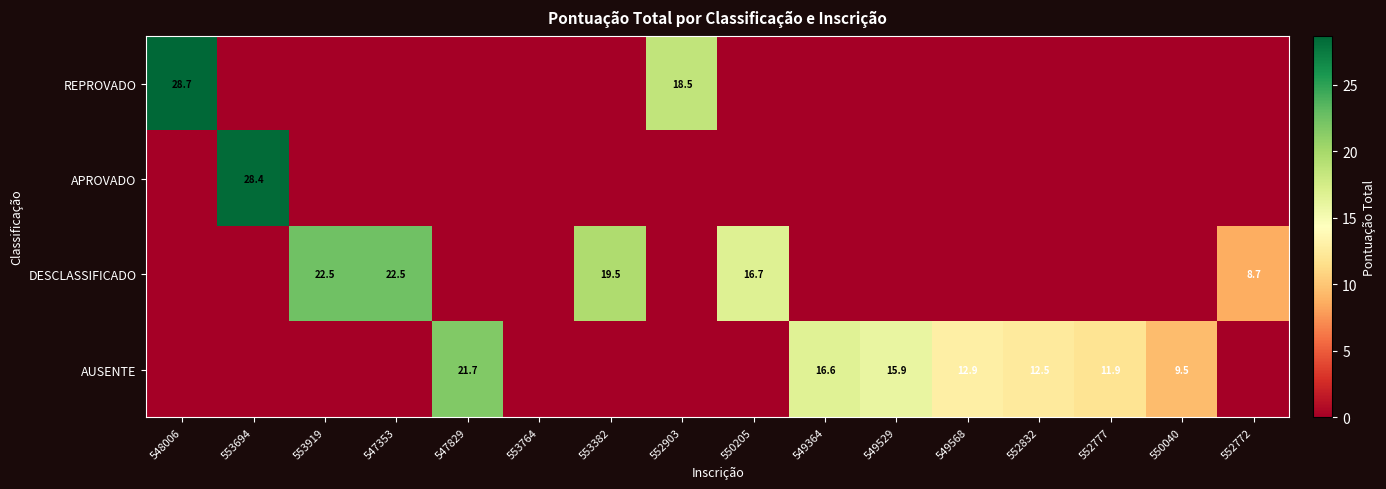

The AUSENTE series shows 16.6 at 549364. True or false?

True